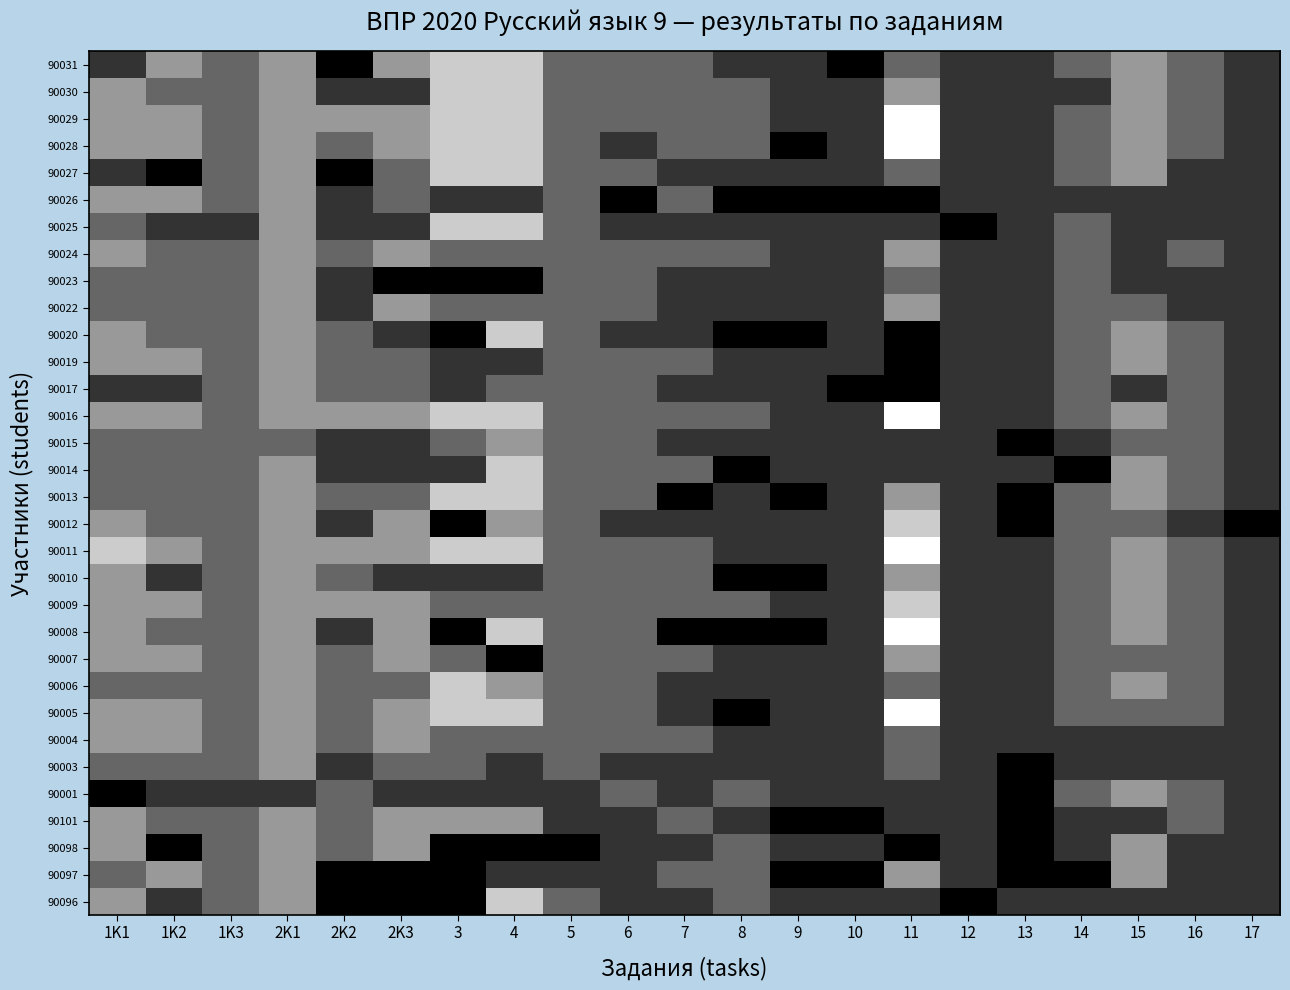

What is the difference between the highest and lowest values at 2K3?

3